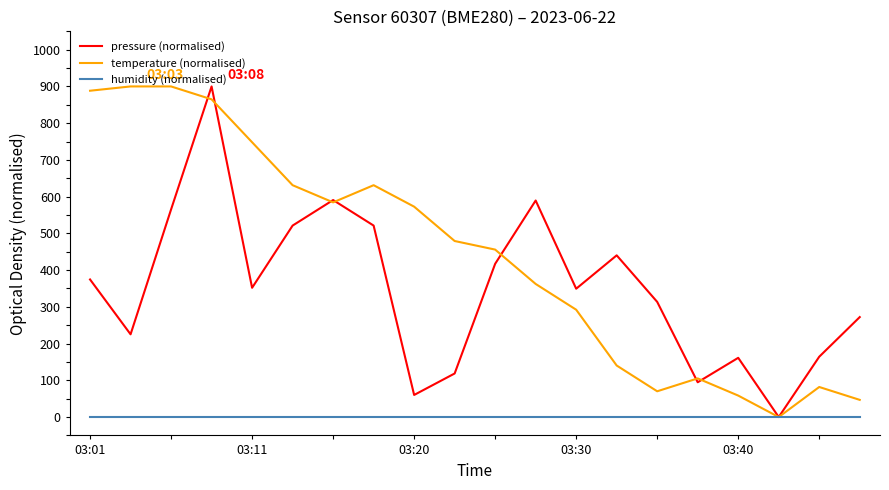

Which series has the largest total across all categories?

temperature (normalised)